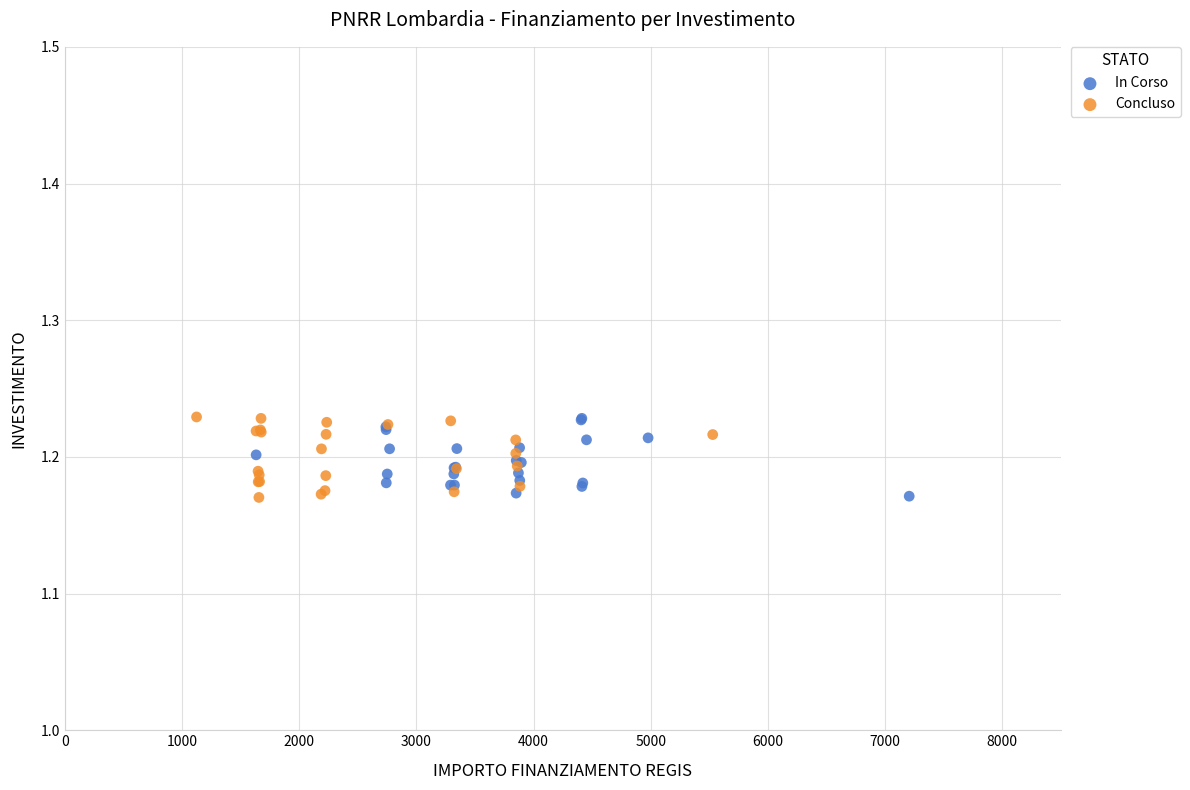

What are all the series names shown in the legend?

In Corso, Concluso